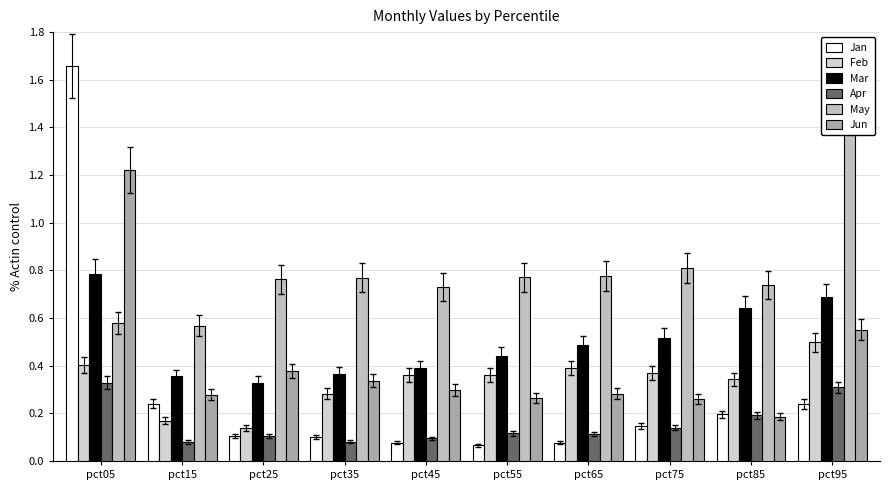

Which has a higher value, pct05 or pct85?

pct05